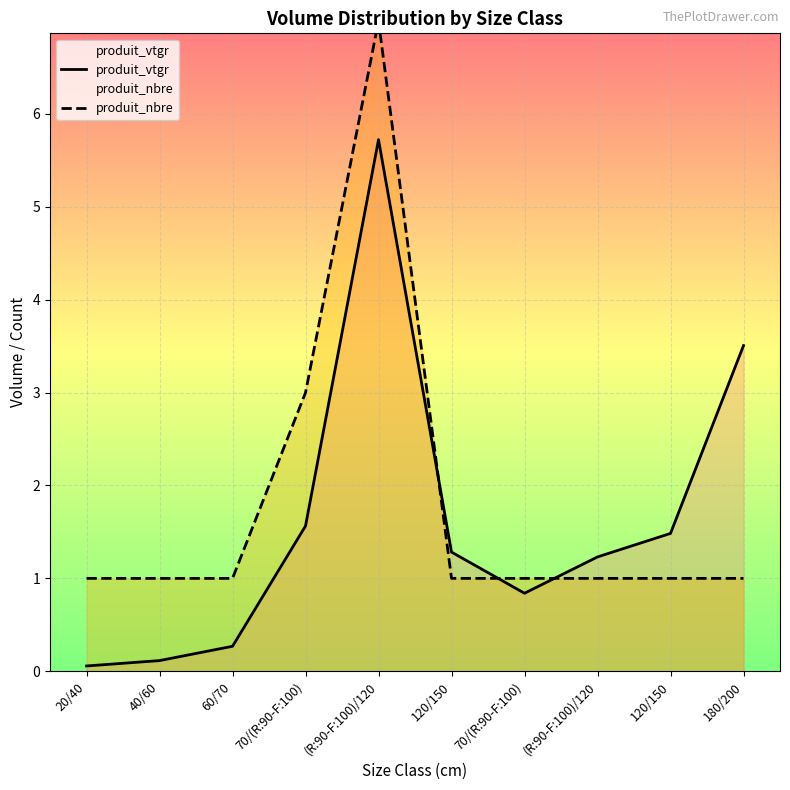

At which category is the sum across all series the highest?

(R:90-F:100)/120